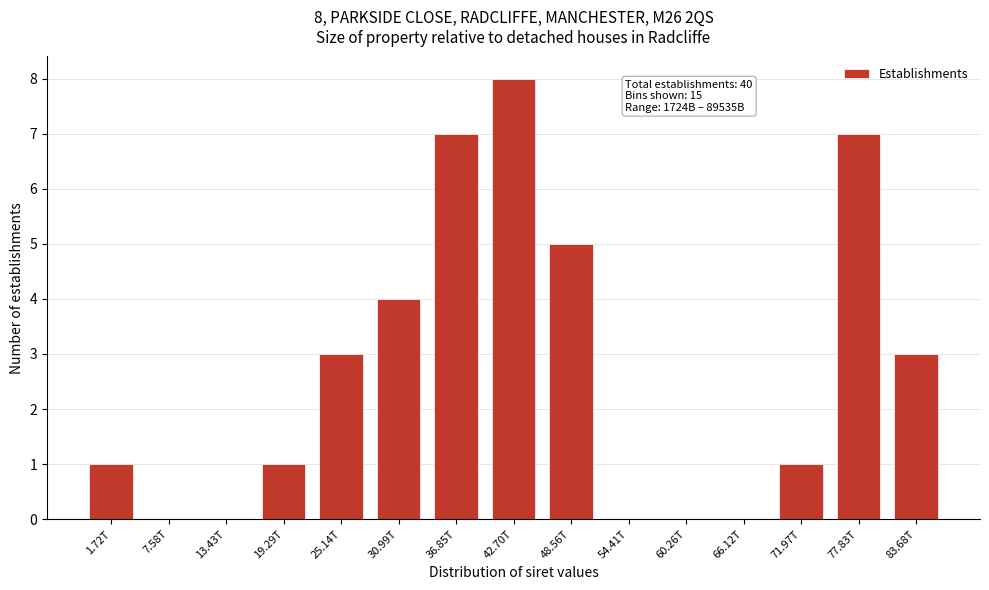

Reading right to left, extract all data points from this chart.

83.68T=3	77.83T=7	71.97T=1	66.12T=0	60.26T=0	54.41T=0	48.56T=5	42.70T=8	36.85T=7	30.99T=4	25.14T=3	19.29T=1	13.43T=0	7.58T=0	1.72T=1